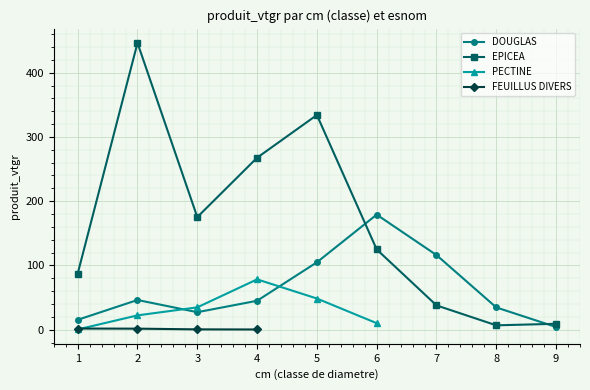

At which label does EPICEA reach its peak?

2